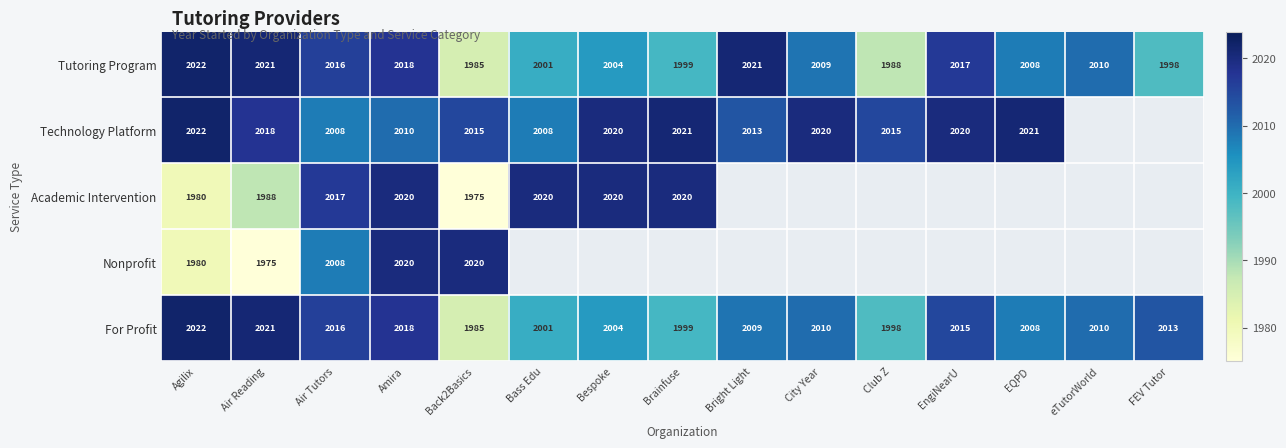

The value of Technology Platform at Agilix is 1202. True or false?

False